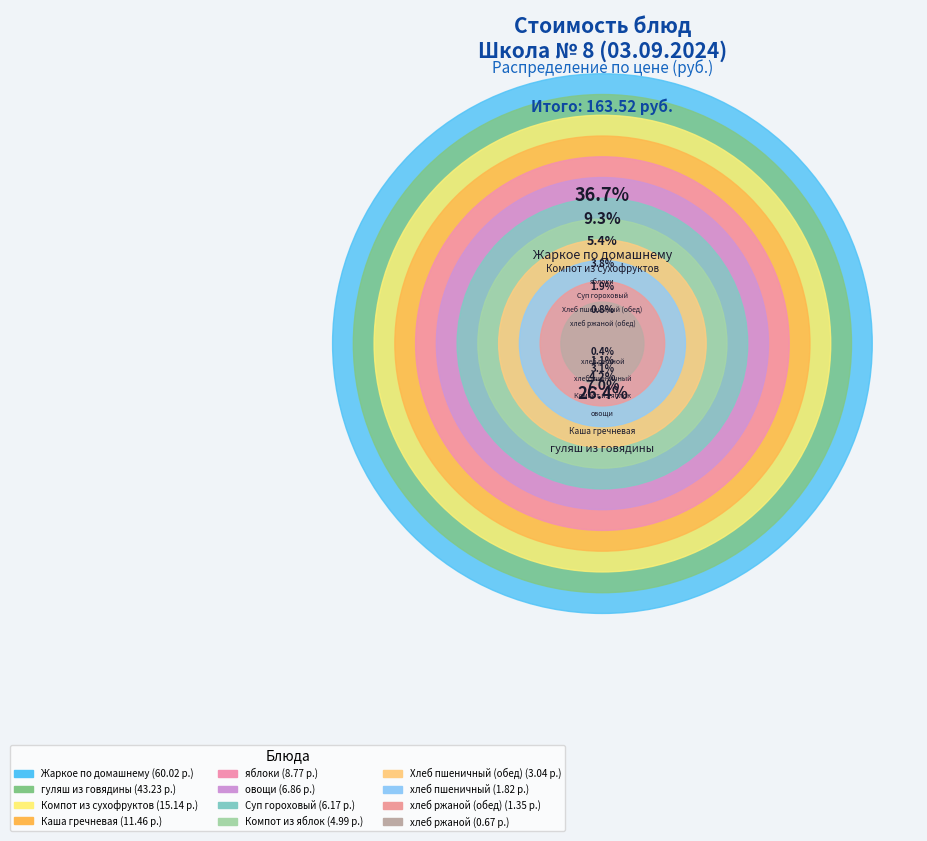

Which category has the biggest portion of the pie?

Жаркое по домашнему